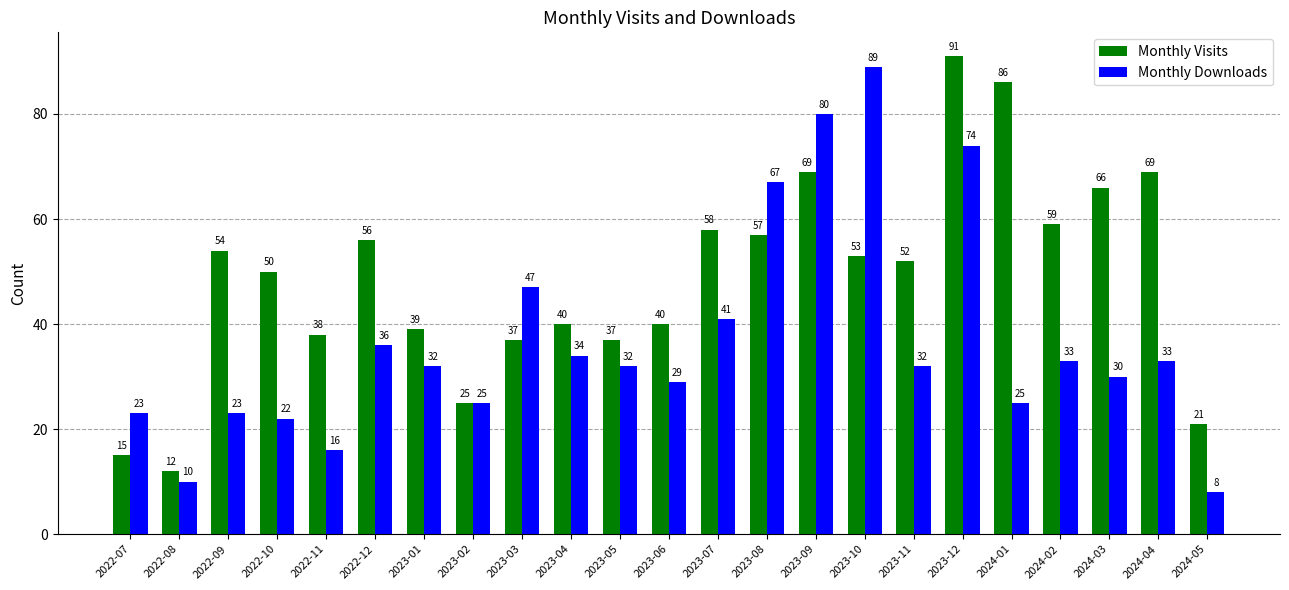

What is the maximum value shown in the chart?

91